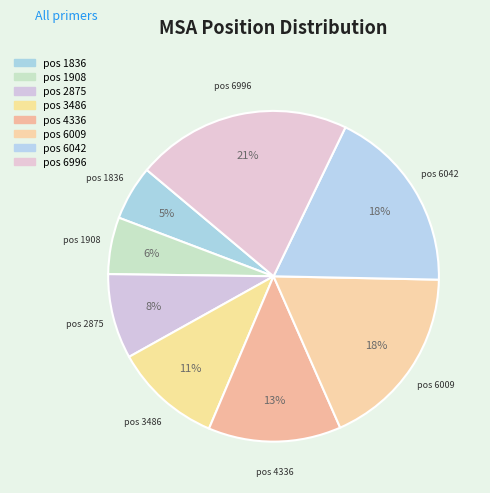

How many segments does this pie chart have?

8